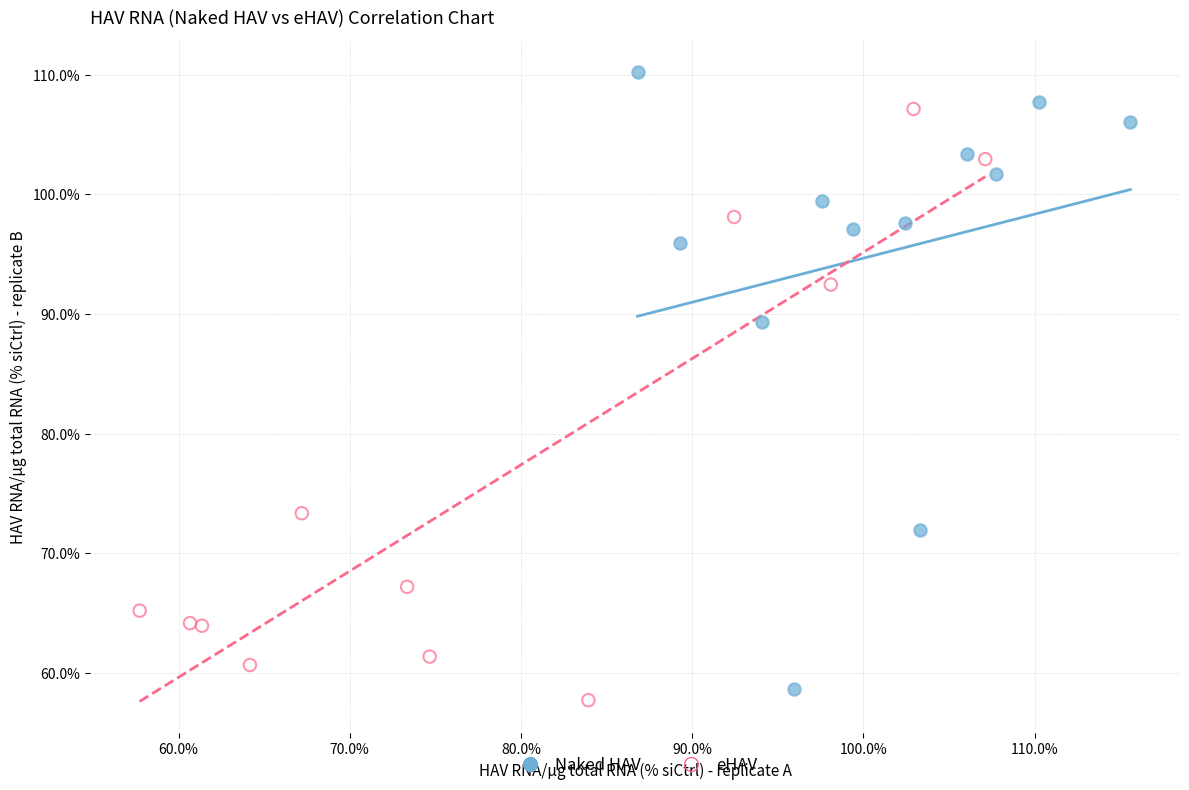

Which series reaches the maximum Y coordinate?

Naked HAV